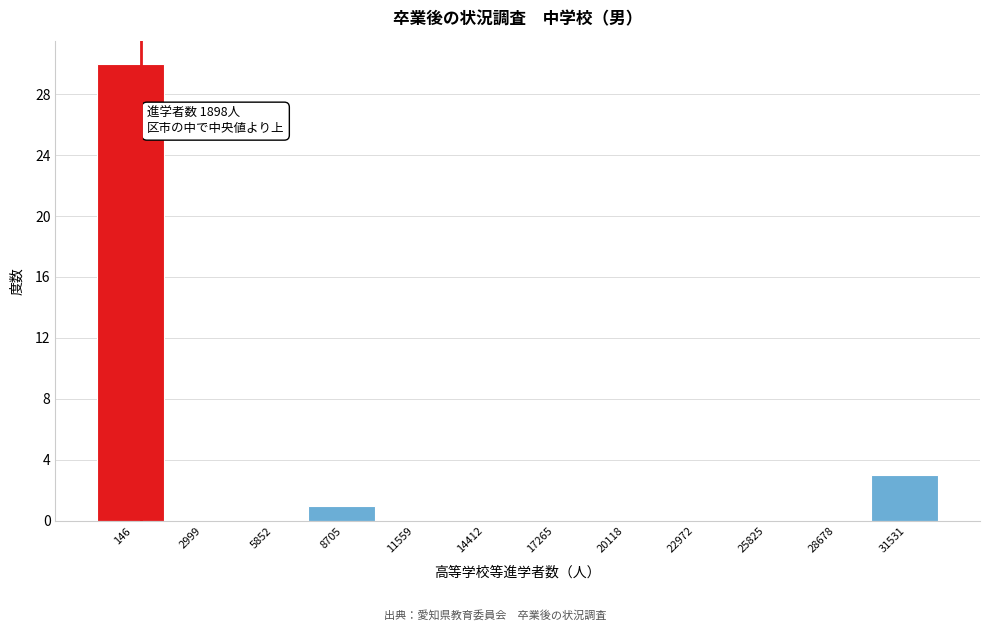

Reading left to right, list all the values displayed in this chart.

146=30	2999=0	5852=0	8705=1	11559=0	14412=0	17265=0	20118=0	22972=0	25825=0	28678=0	31531=3